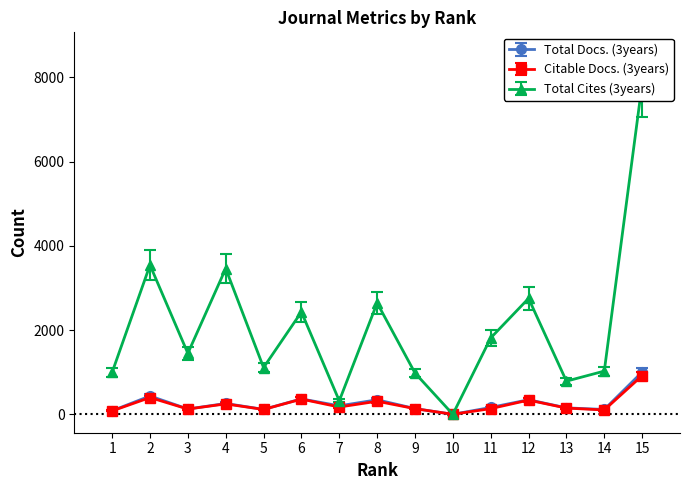

At which label does Citable Docs. (3years) reach its peak?

15